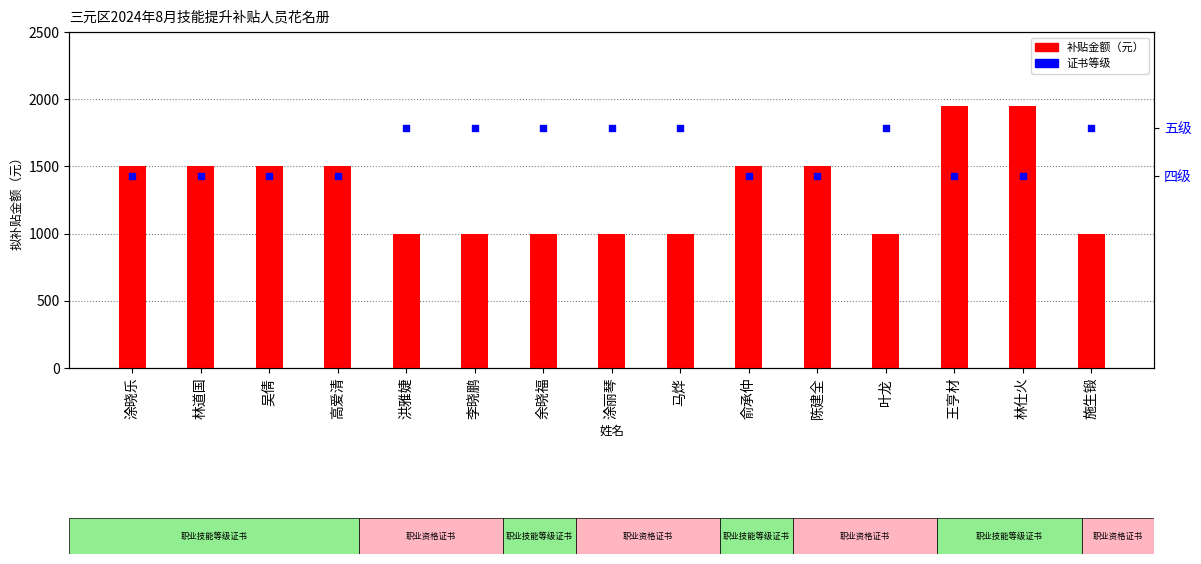

Which series contains the lowest Y value?

证书等级